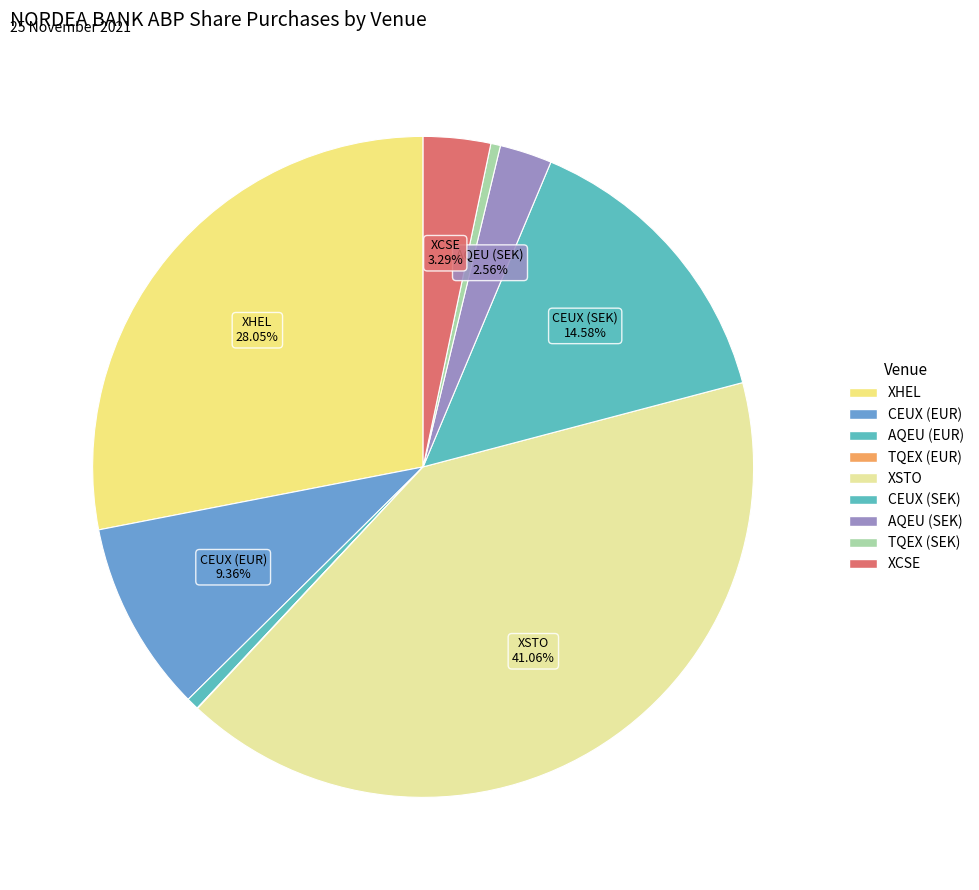

Approximately how many times larger is the value at CEUX (EUR) compared to TQEX (EUR)?

349.5